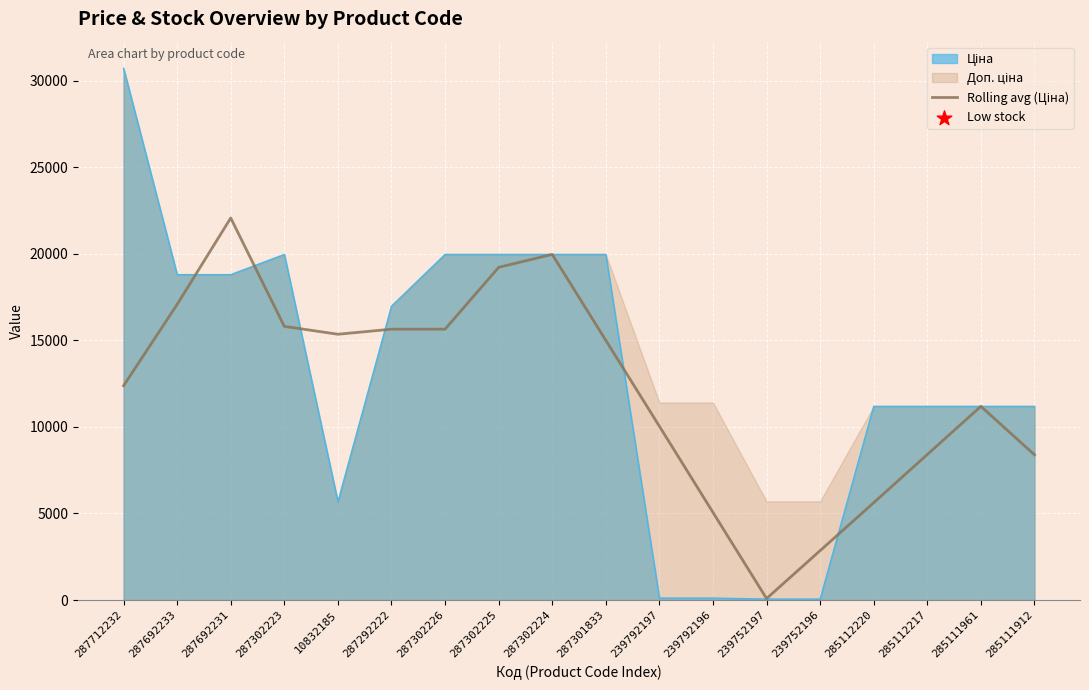

What is the change in value from 287292222 to 287302225?

+3572.6